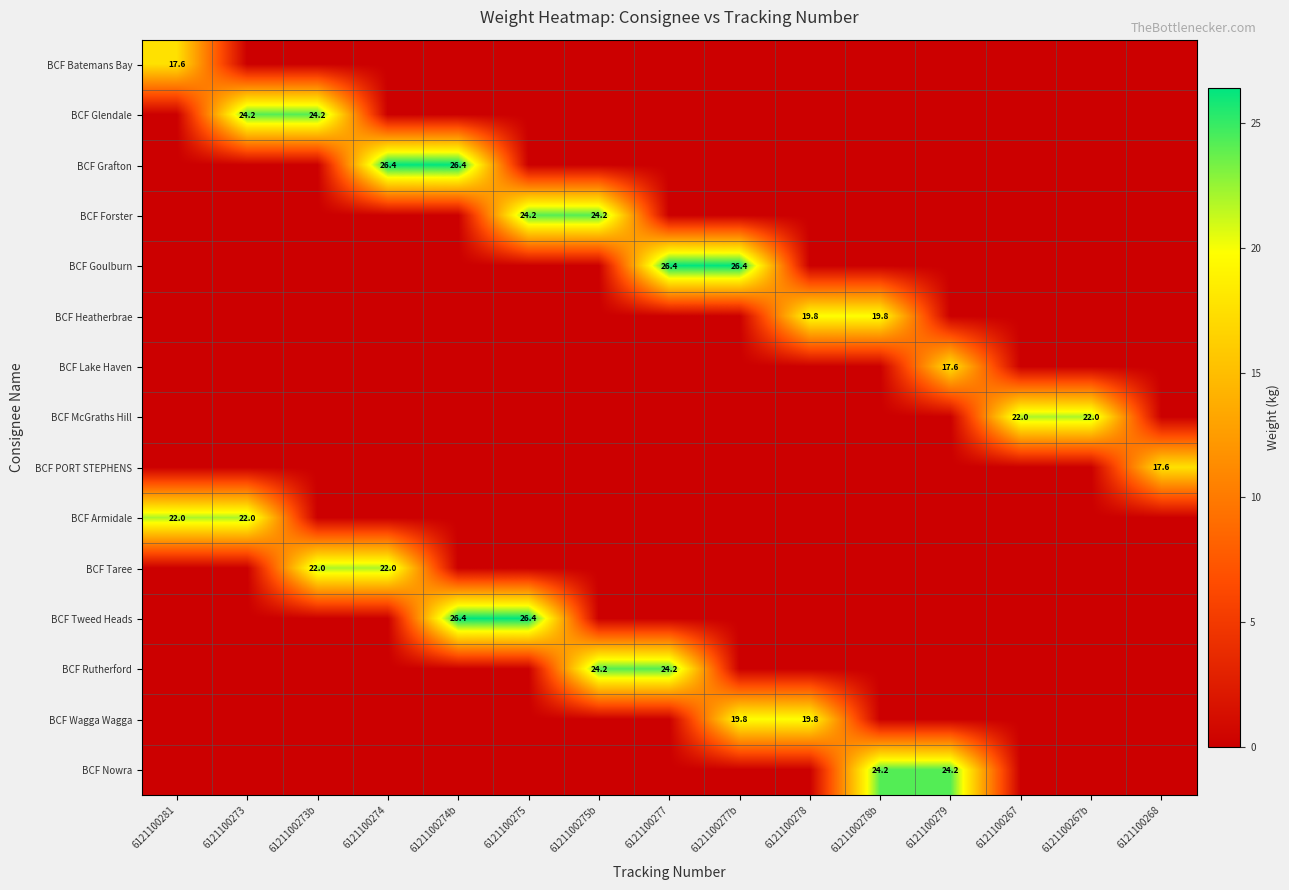

True or false: BCF Goulburn has a value of 40.8 at 6121100277.

False